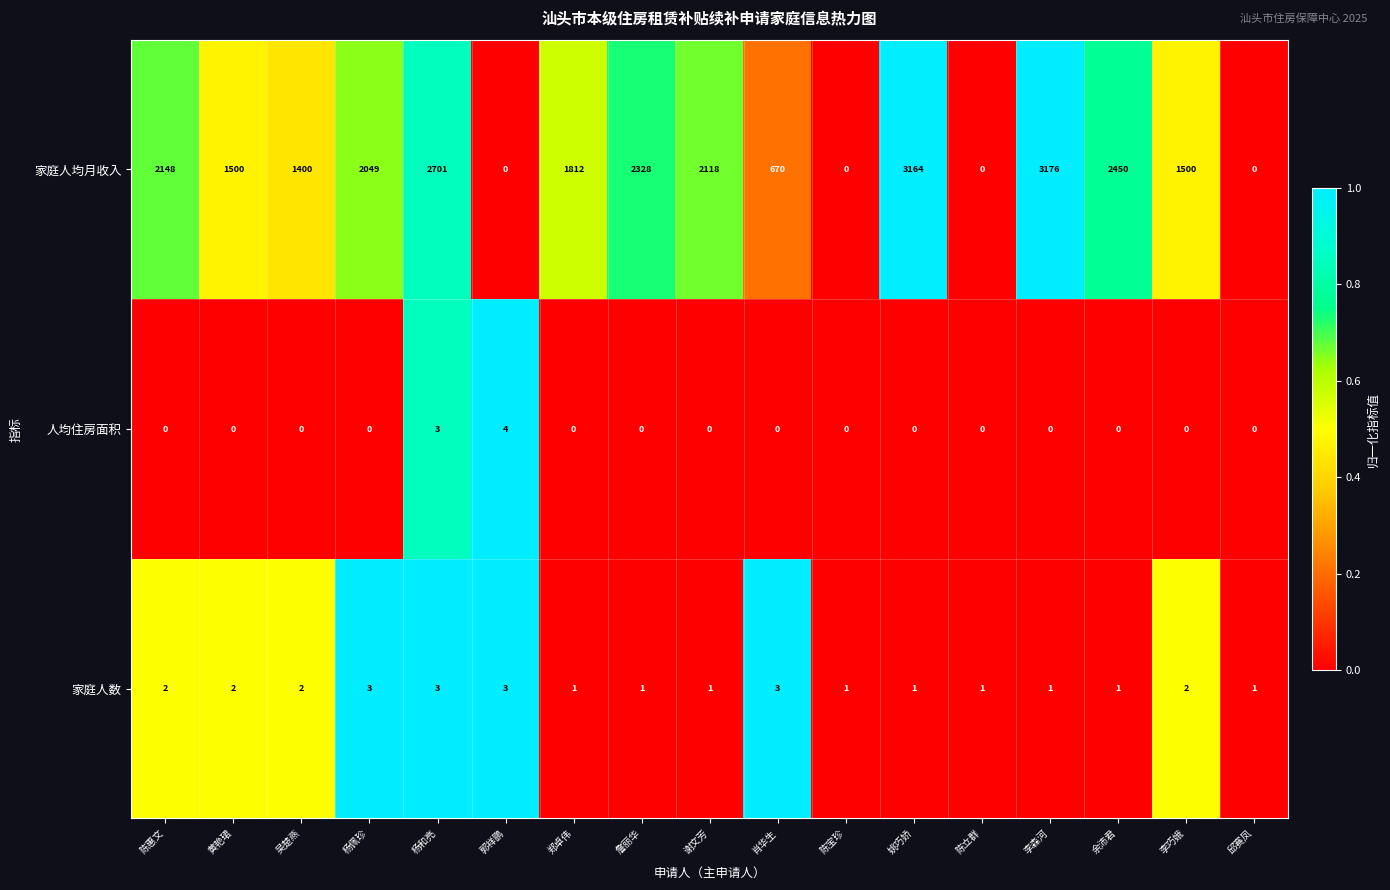

The 人均住房面积 series shows 0 at 黄艳珺. True or false?

True